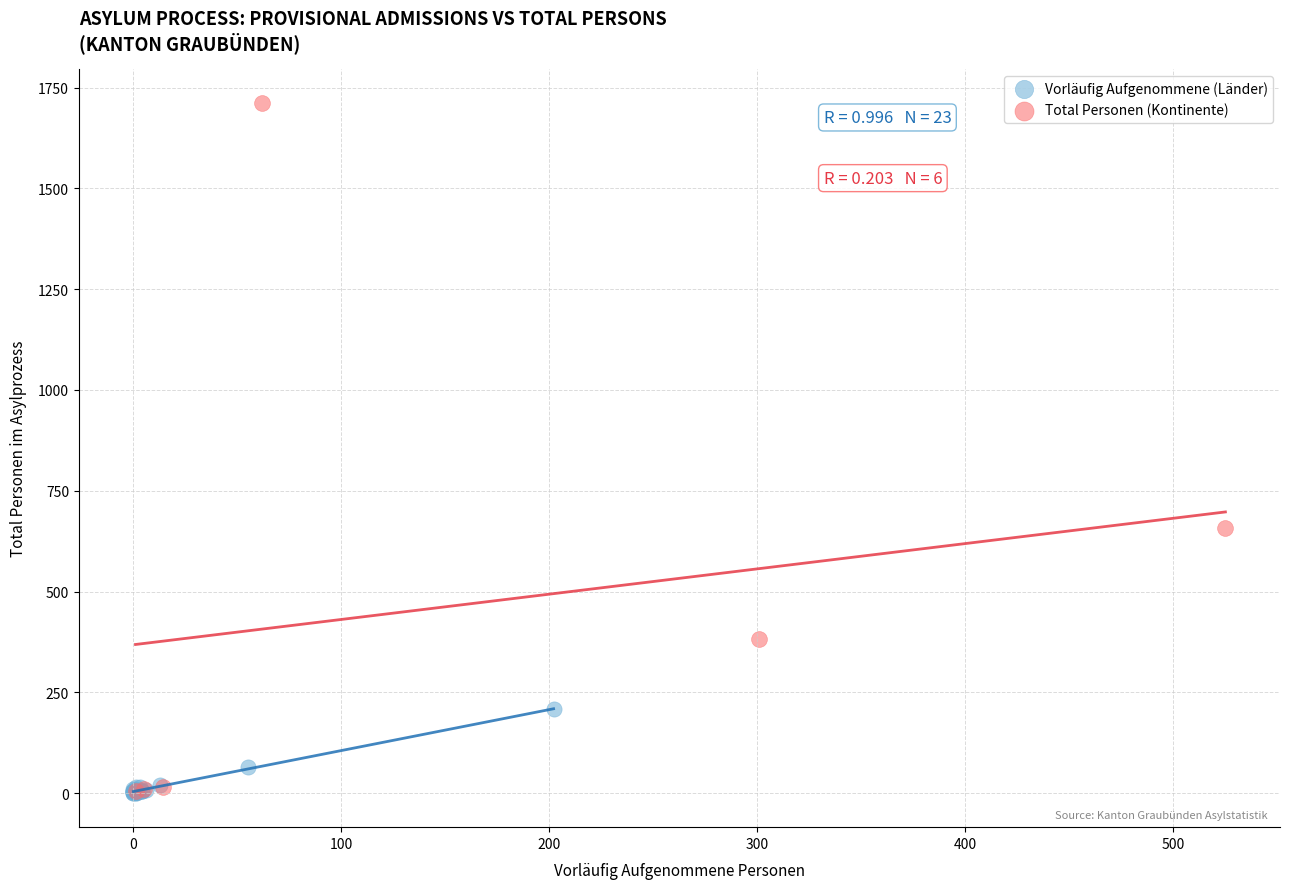

Which series has the widest spread of Y values?

Total Personen (Kontinente)